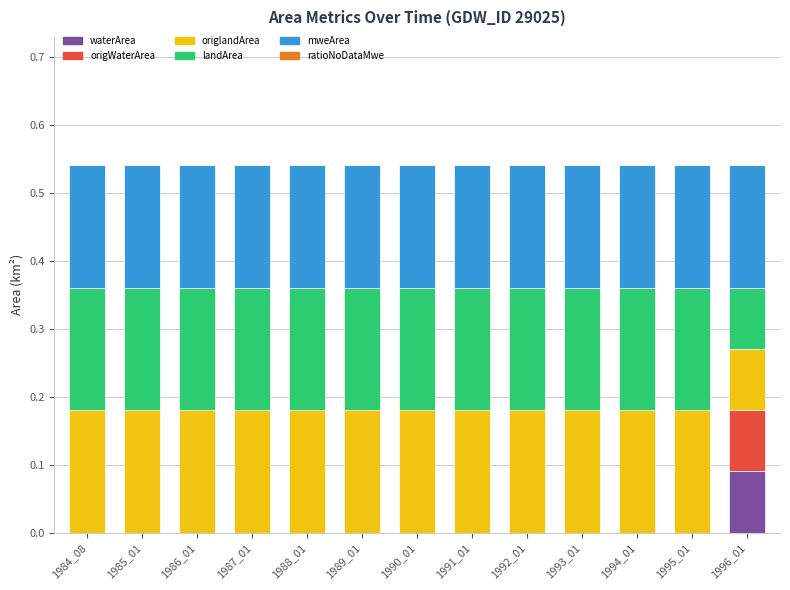

Which category has the highest value in the waterArea series?

1996_01